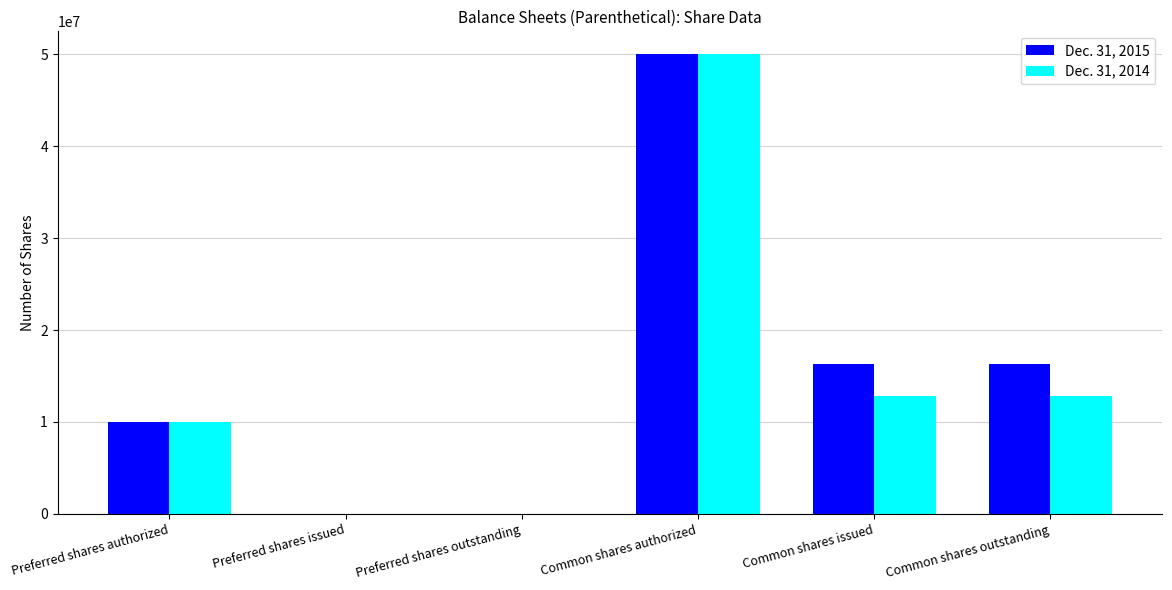

Between Preferred shares issued and Common shares outstanding, which series saw the biggest shift?

Dec. 31, 2015